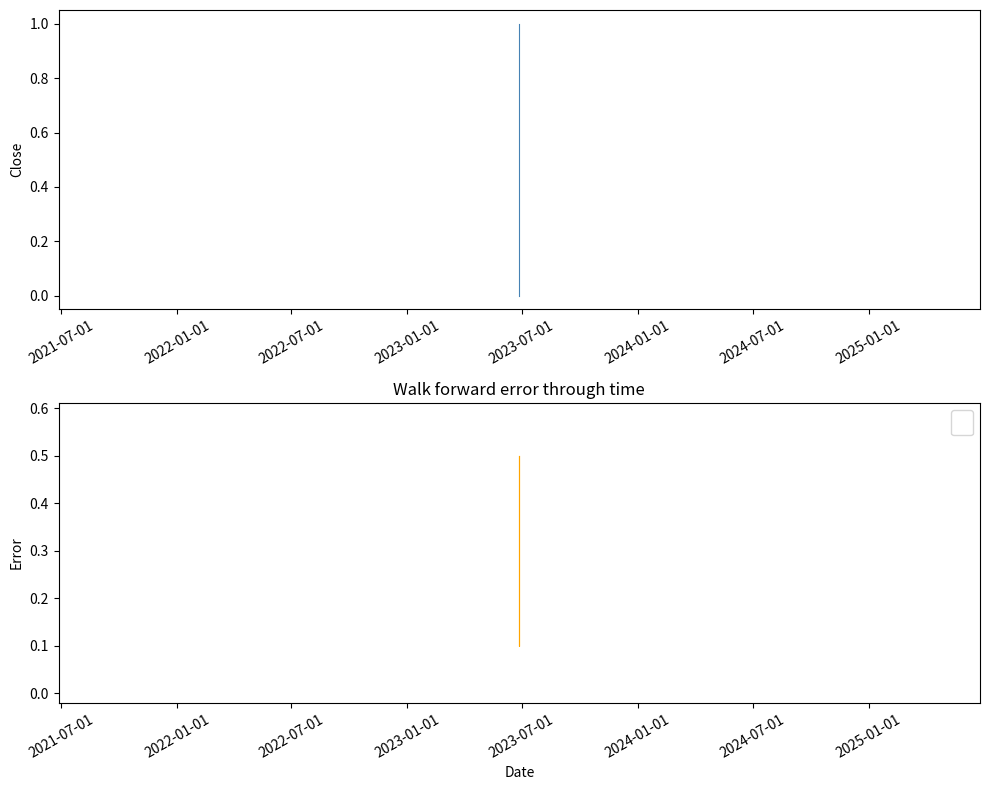

Reading right to left, list all the values displayed in this chart.

0.5	0.3	0.1	0.1	0.3	0.5